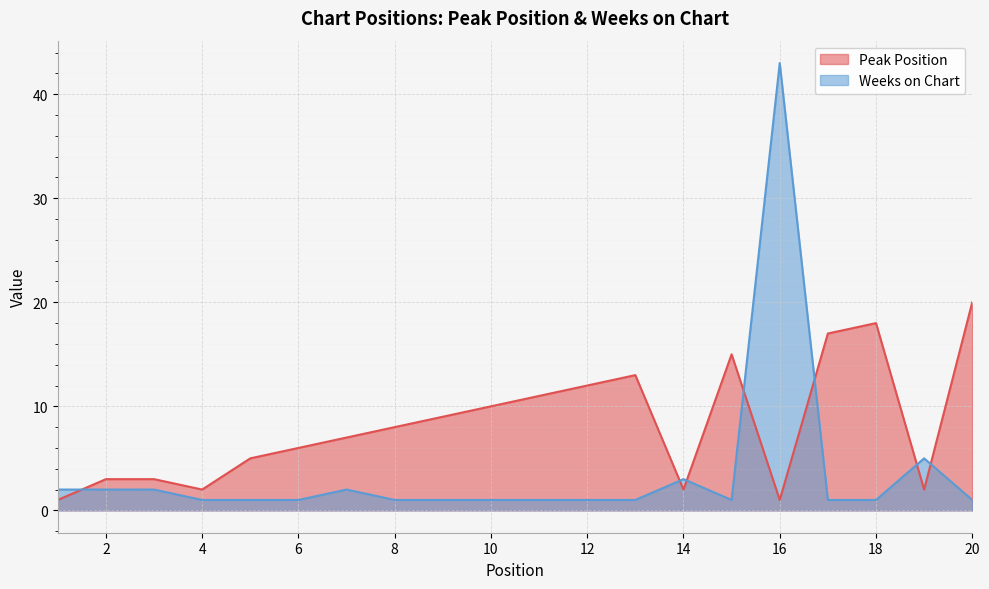

List the series in order of their overall mean, highest first.

Peak Position, Weeks on Chart